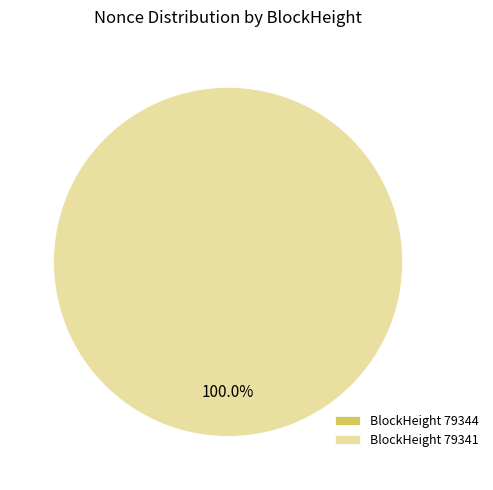

To the nearest percent, what is the difference between the 79344 and 79341 slice percentages?

100%